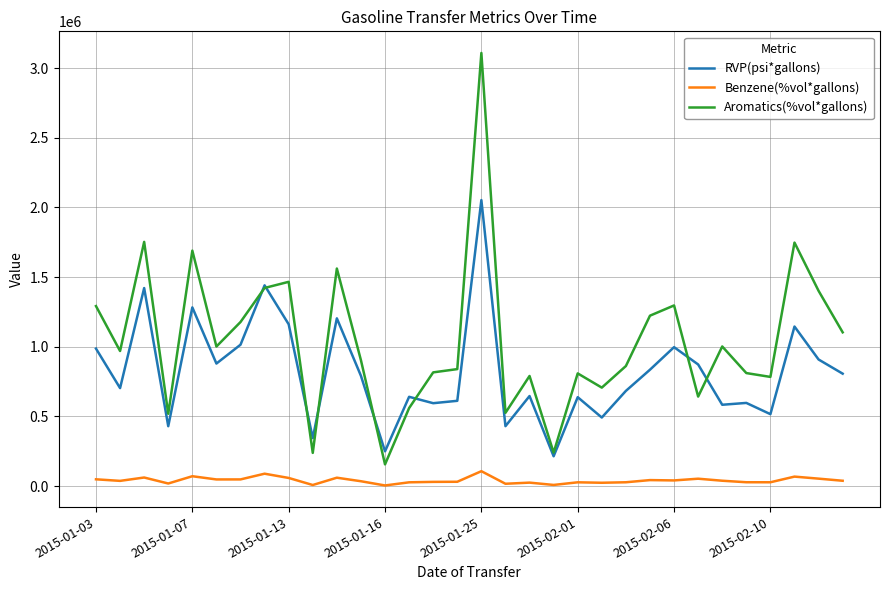

Which series has the largest total across all categories?

Aromatics(%vol*gallons)